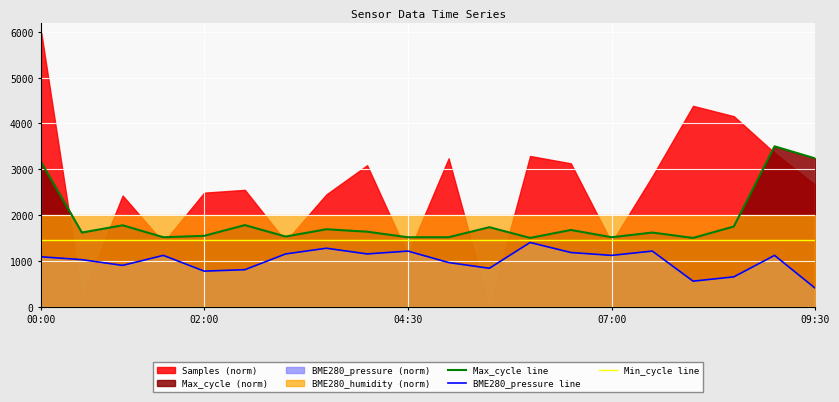

Rank the series by their maximum value, from lowest to highest.

BME280_pressure line, Min_cycle line, Max_cycle line